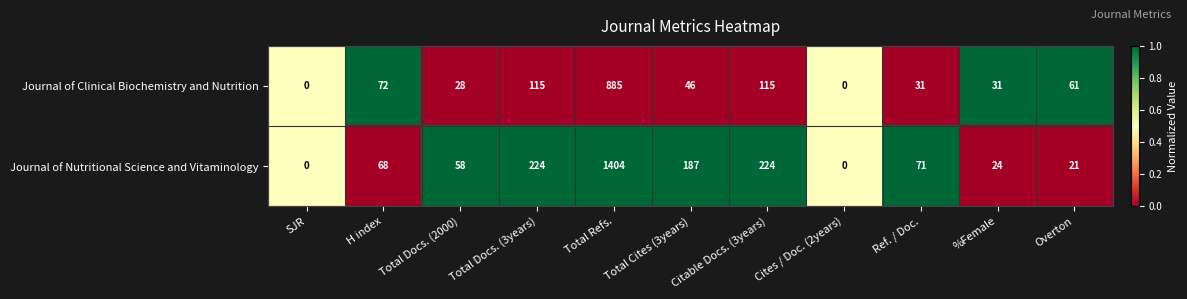

Which series has the widest spread of values?

Journal of Nutritional Science and Vitaminology